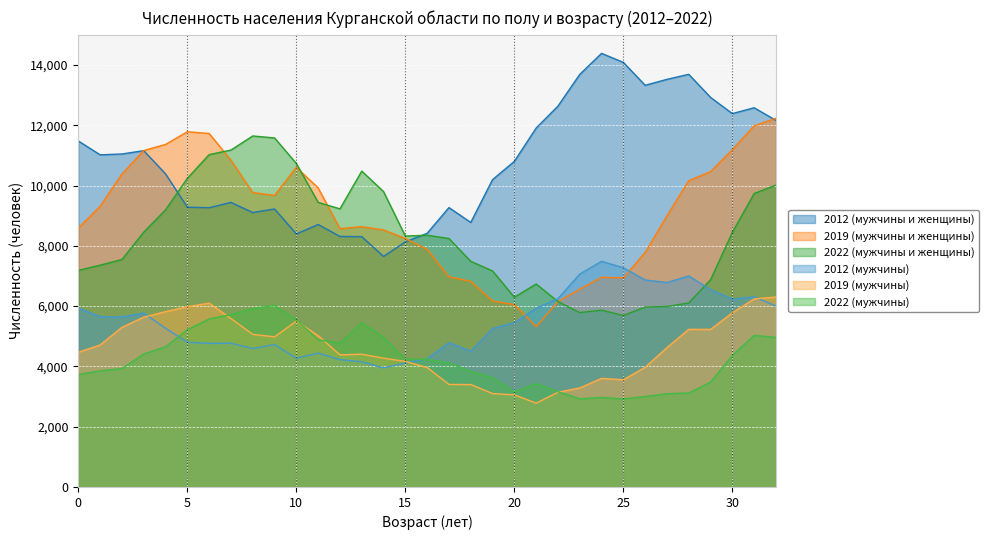

How many data points does each series have?

33